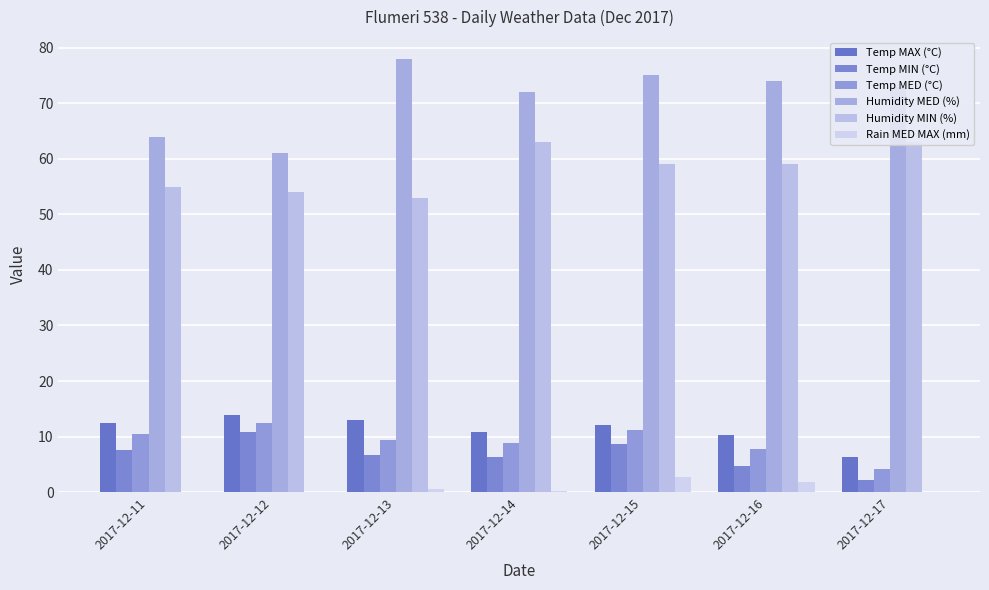

Reading left to right, what are all the values shown in this chart?

Temp MAX (°C): 2017-12-11=12.4	2017-12-12=13.9	2017-12-13=12.9	2017-12-14=10.8	2017-12-15=12.0	2017-12-16=10.2	2017-12-17=6.3
Temp MIN (°C): 2017-12-11=7.5	2017-12-12=10.9	2017-12-13=6.6	2017-12-14=6.4	2017-12-15=8.7	2017-12-16=4.7	2017-12-17=2.1
Temp MED (°C): 2017-12-11=10.5	2017-12-12=12.5	2017-12-13=9.4	2017-12-14=8.9	2017-12-15=11.1	2017-12-16=7.8	2017-12-17=4.2
Humidity MED (%): 2017-12-11=64.0	2017-12-12=61.0	2017-12-13=78.0	2017-12-14=72.0	2017-12-15=75.0	2017-12-16=74.0	2017-12-17=73.0
Humidity MIN (%): 2017-12-11=55.0	2017-12-12=54.0	2017-12-13=53.0	2017-12-14=63.0	2017-12-15=59.0	2017-12-16=59.0	2017-12-17=63.0
Rain MED MAX (mm): 2017-12-11=0.0	2017-12-12=0.0	2017-12-13=0.6	2017-12-14=0.2	2017-12-15=2.8	2017-12-16=1.8	2017-12-17=0.0